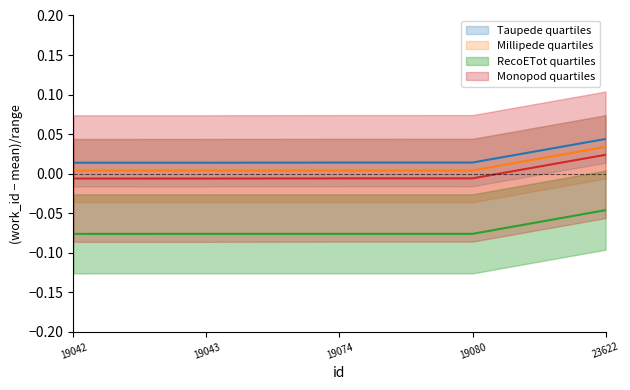

What are all the series names shown in the legend?

Taupede quartiles, Millipede quartiles, RecoETot quartiles, Monopod quartiles